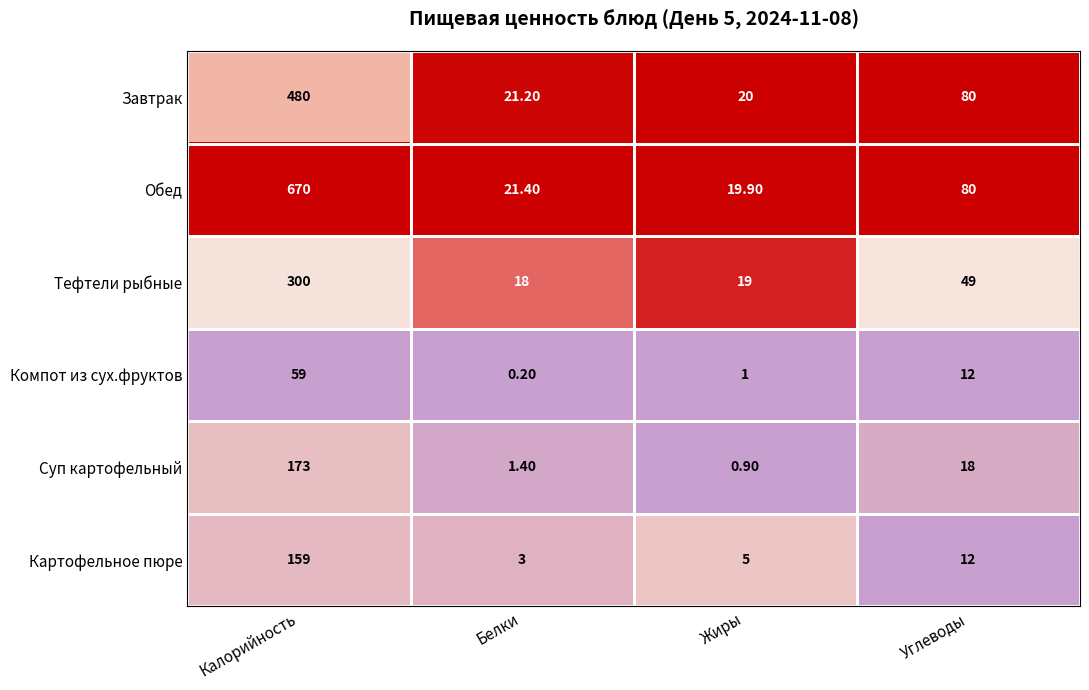

Which category has the lowest value in the Завтрак series?

Жиры